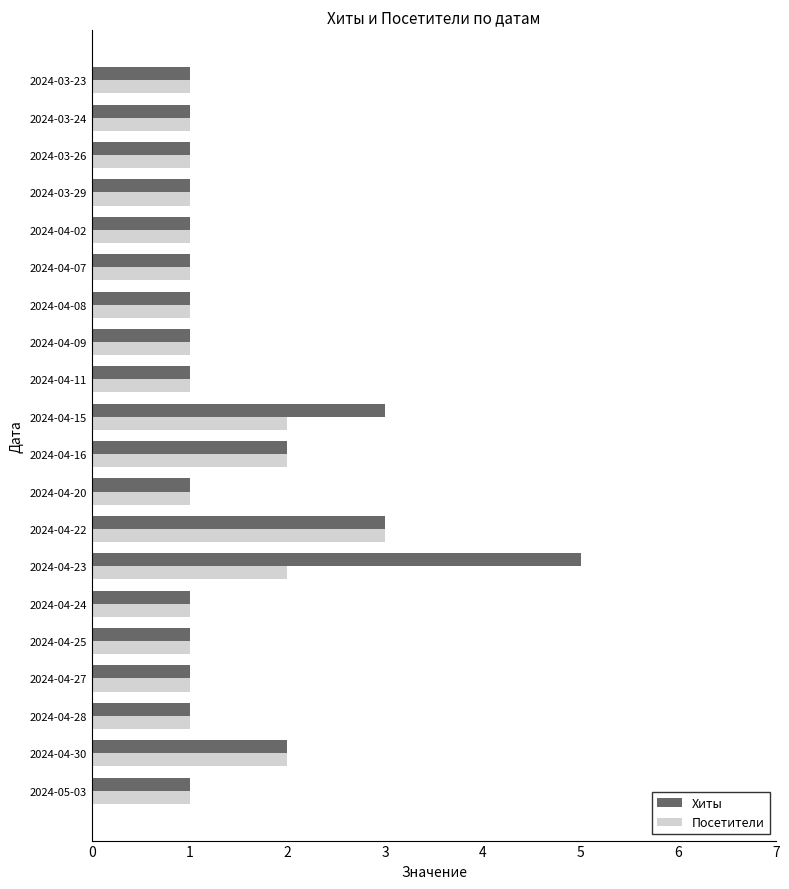

Rank the series at 2024-04-15 from highest to lowest value.

Хиты, Посетители